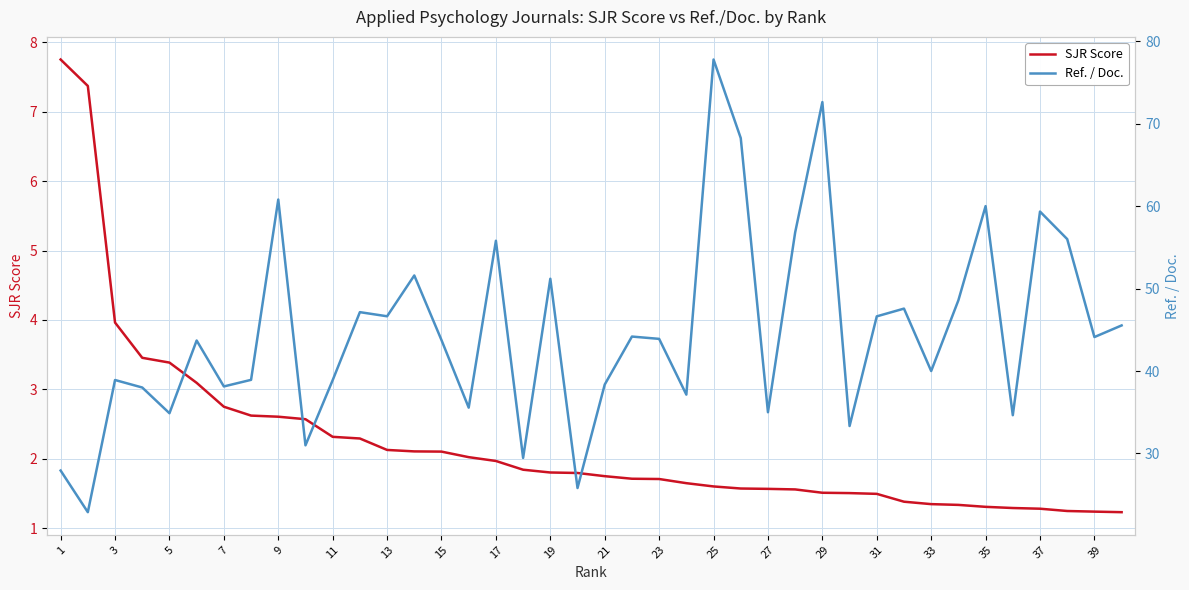

What is the value of the SJR Score point at the 4th from the left?

3.5